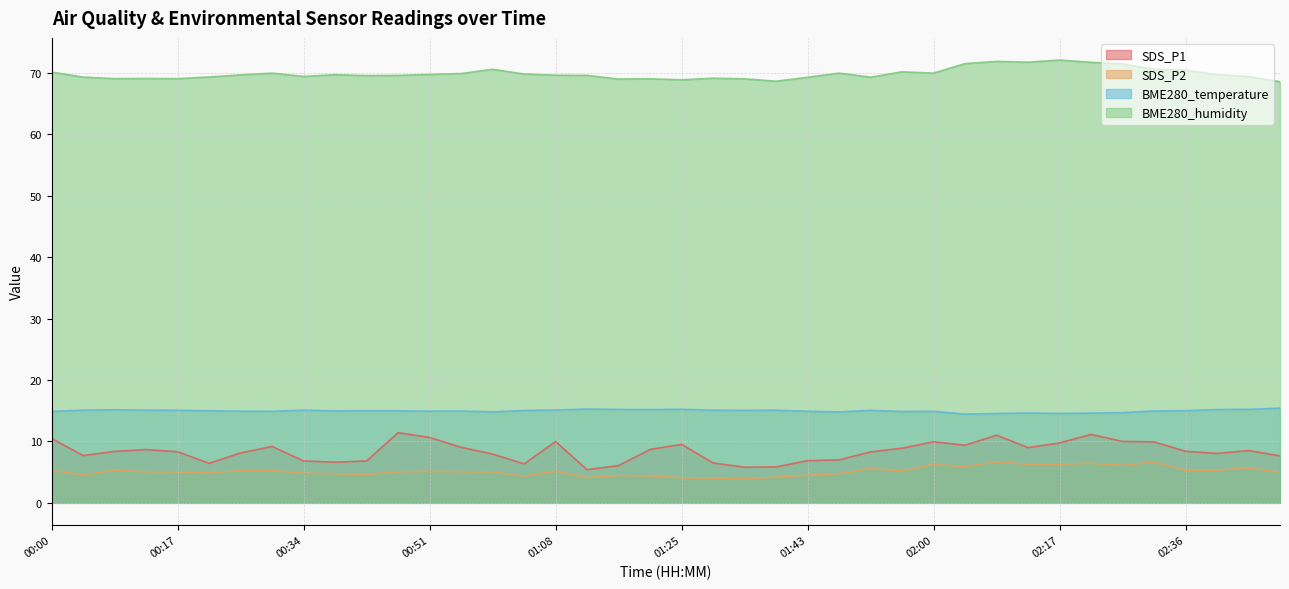

The value of SDS_P1 at 02:13 is 14.0. True or false?

False